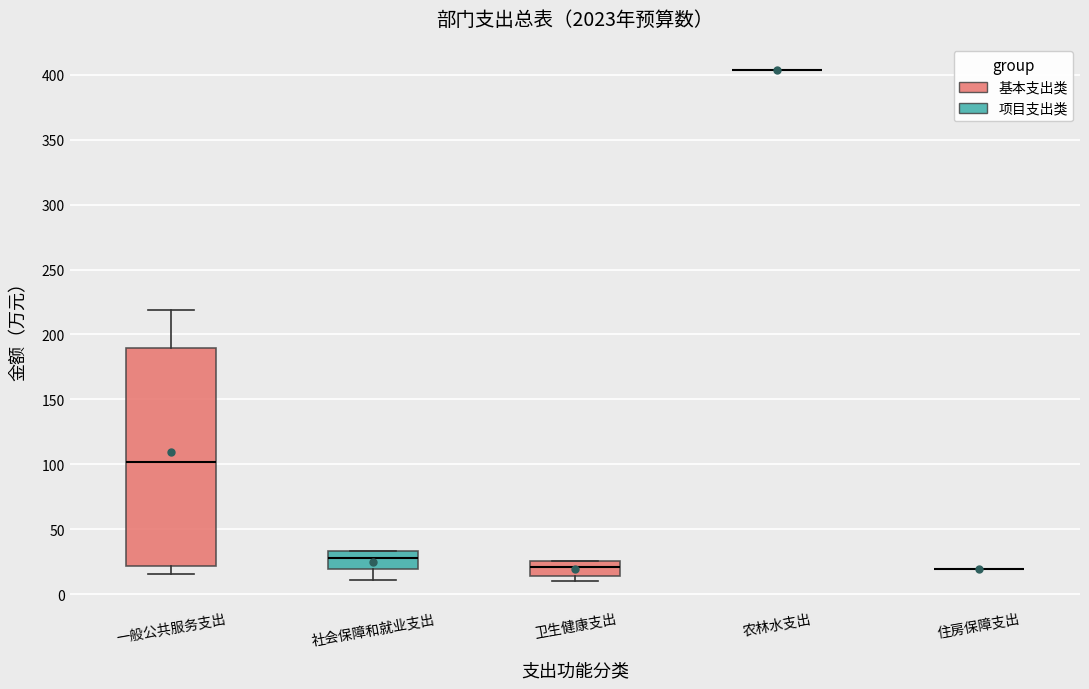

Reading left to right, read every box against the y-axis: the position of its median line, the range the box covers, and the ends of its whiskers. The values are not printed on the chart, so give them approximately, as read against the axis.

一般公共服务支出: median 100, box 20 to 190, whiskers 15 to 220
社会保障和就业支出: median 30, box 20 to 35, whiskers 10 to 35
卫生健康支出: median 20, box 15 to 25, whiskers 10 to 25
农林水支出: box collapsed to a line at 405, whiskers 405 to 405
住房保障支出: box collapsed to a line at 20, whiskers 20 to 20